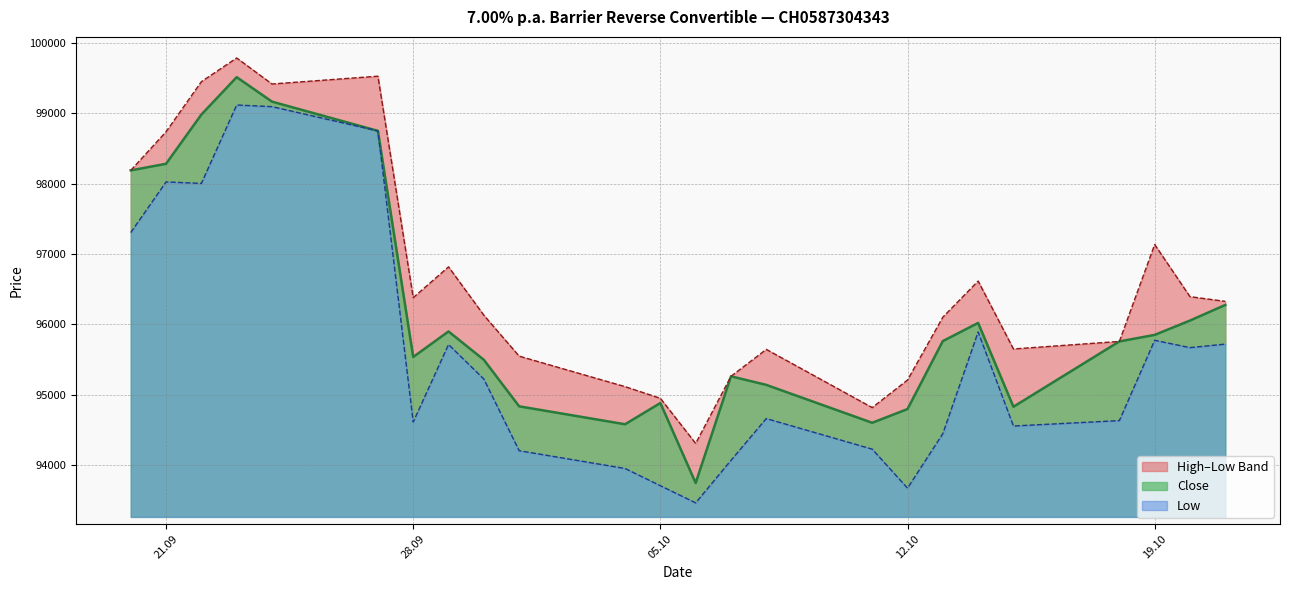

Which series has the largest range (max minus min)?

Close